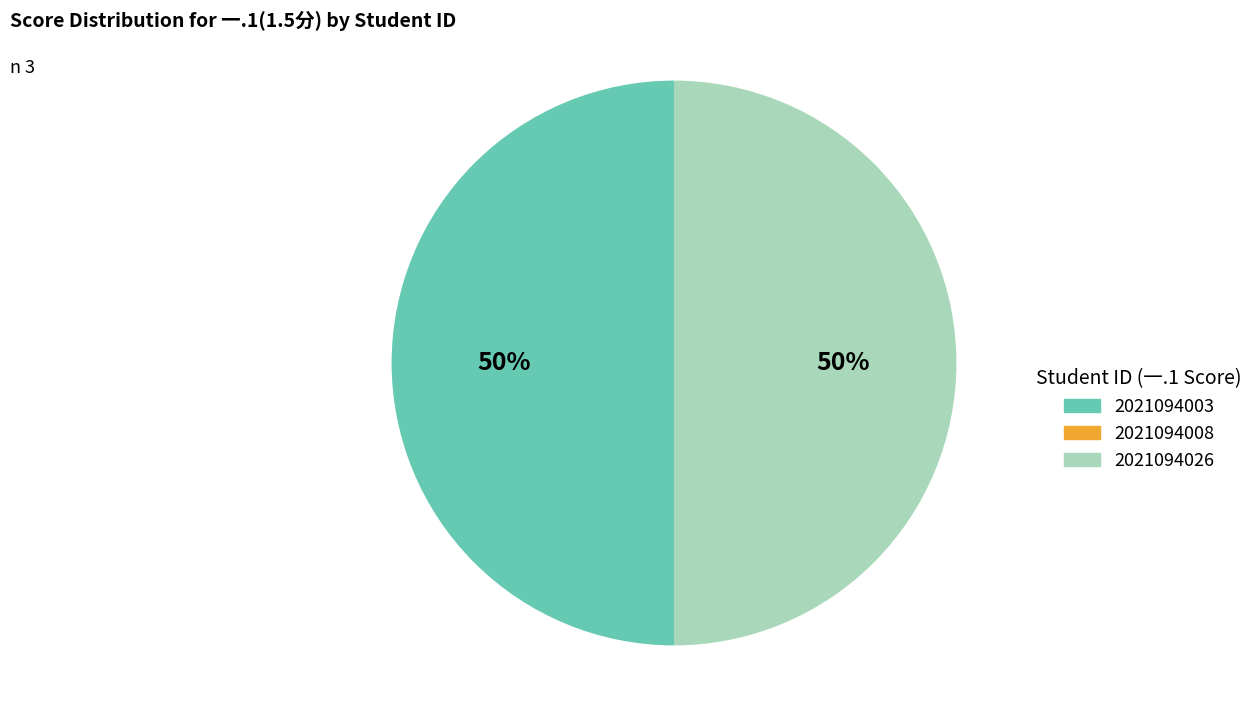

Do 2021094026 and 2021094003 together represent more than half of the pie?

Yes